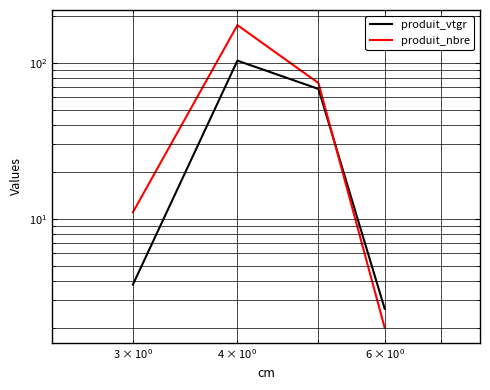

What is the difference between the maximum and minimum values in the produit_nbre series?

172.0